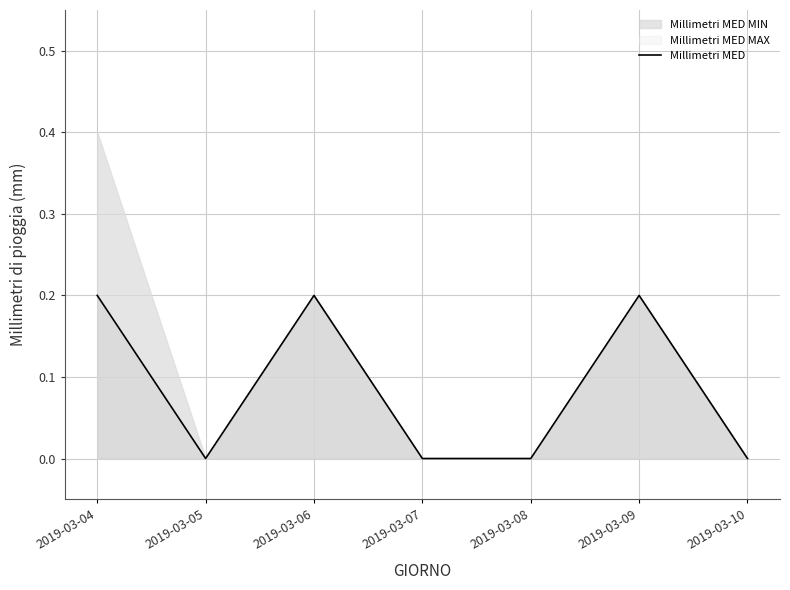

What is the greatest value displayed?

0.2